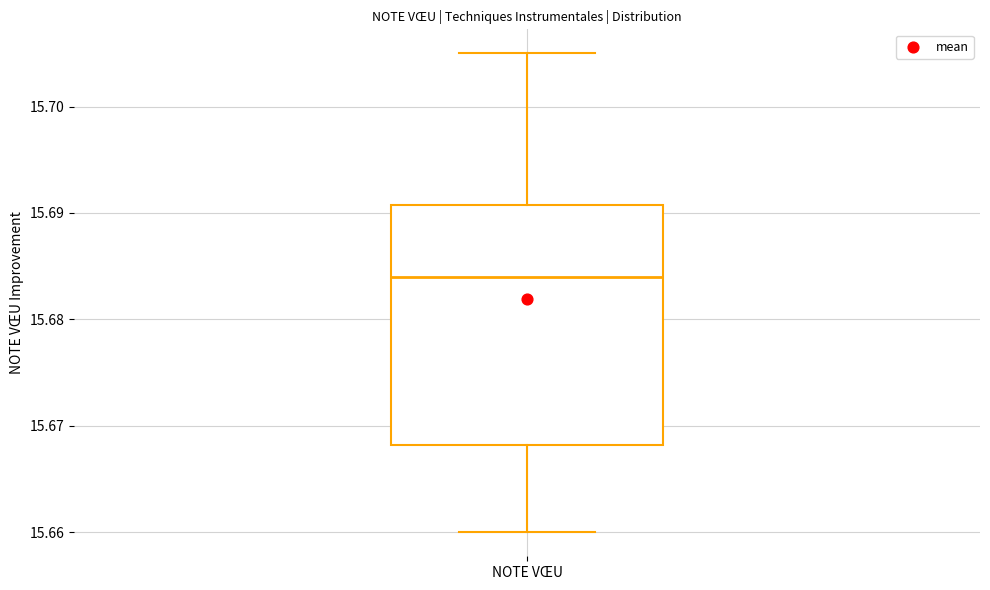

Where does the lower whisker of the box for NOTE VŒU end on the y-axis? The values are not printed on the chart, so give them approximately, as read against the axis.

15.660